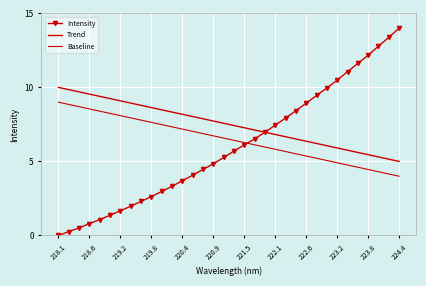

What is the maximum value shown in the chart?

14.0